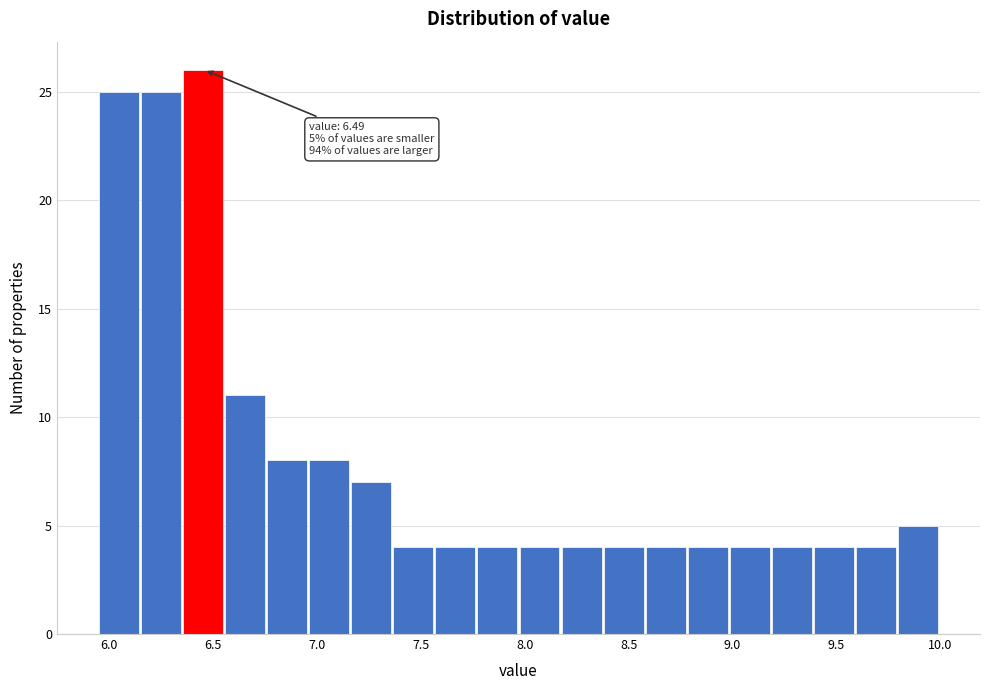

Which range on the x-axis has the tallest bar?

6.35 to 6.55